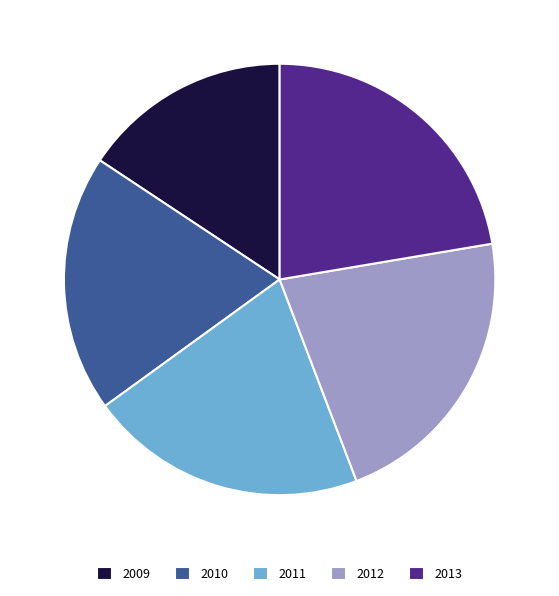

Is there any slice that represents more than half of the pie?

No